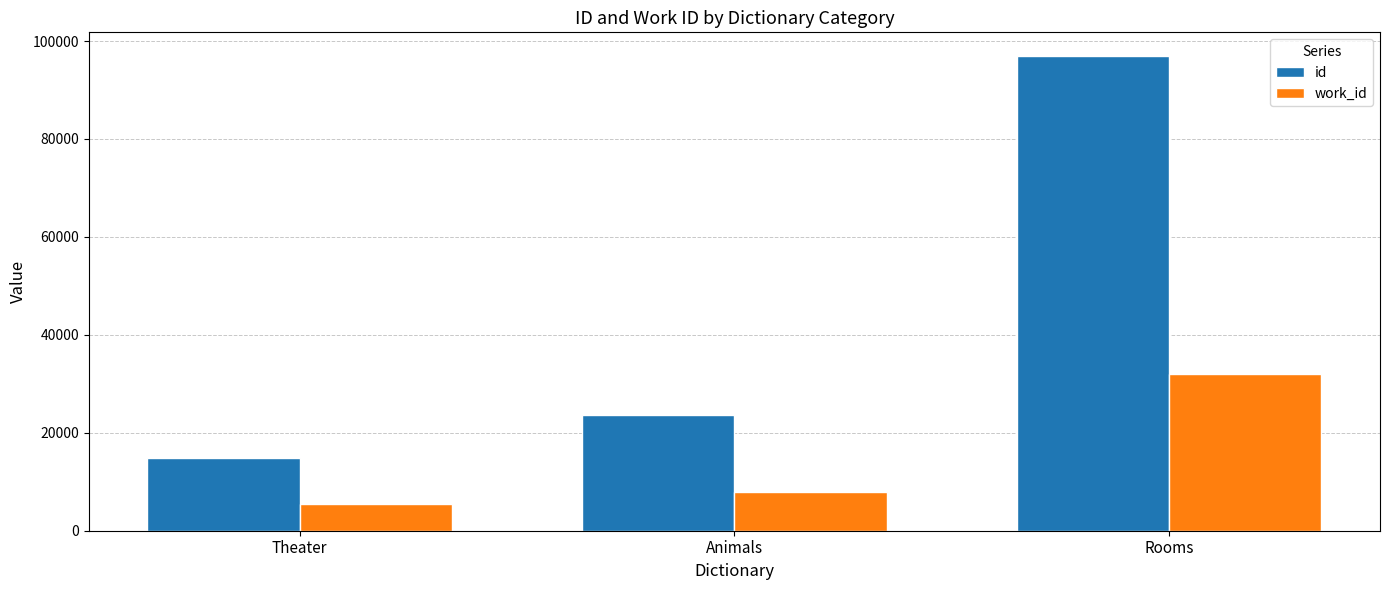

Between Animals and Rooms, which series saw the biggest shift?

id